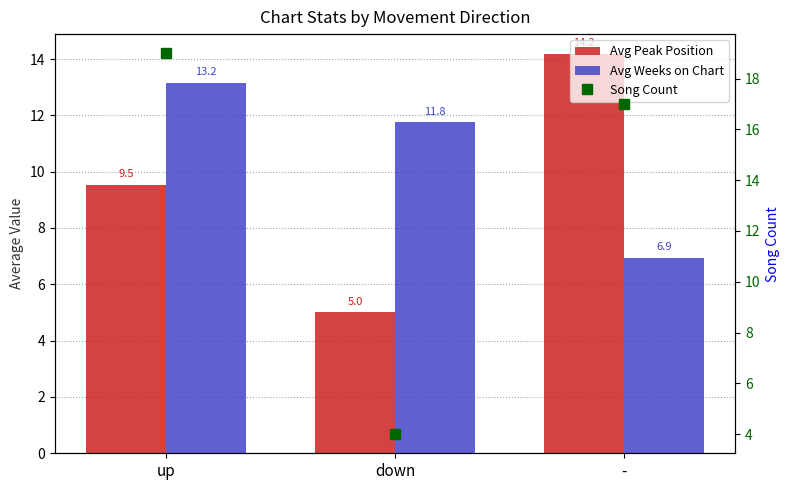

Count the Song Count values in the range 4 to 19.

3